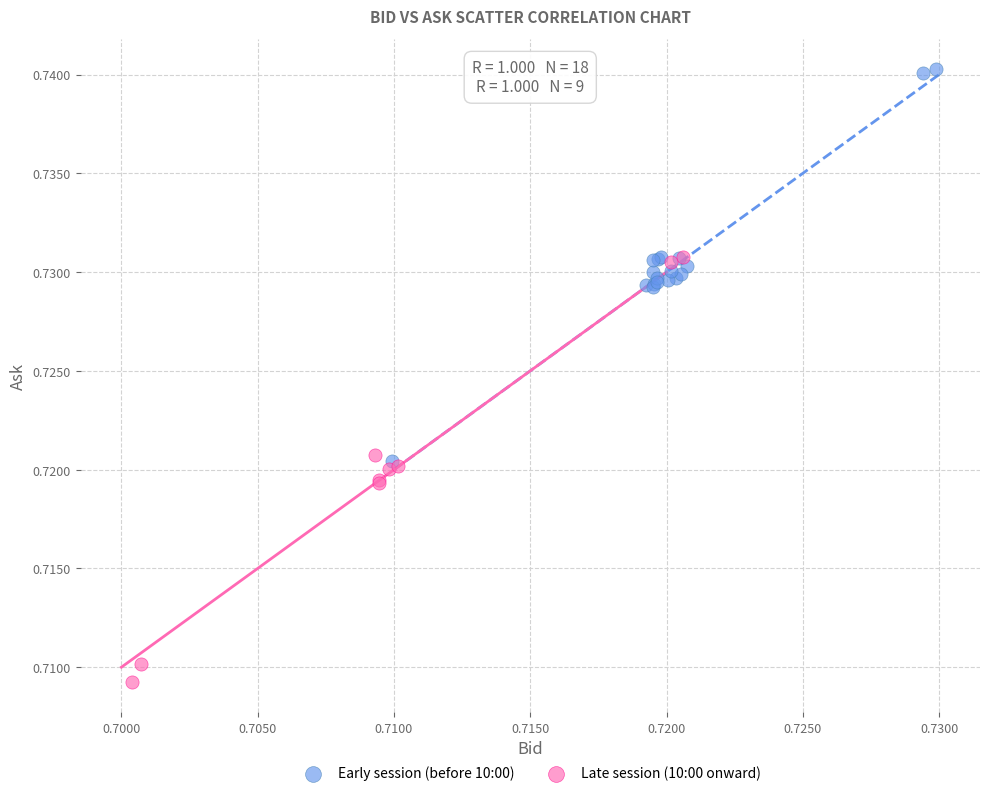

Which series contains the highest Y value?

Early session (before 10:00)